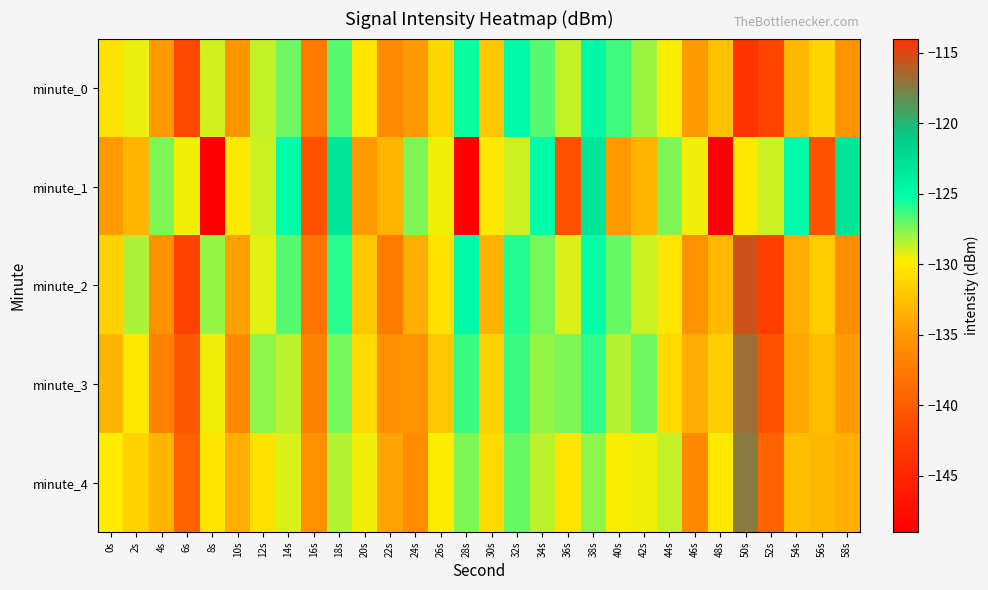

Which label corresponds to the largest value in the chart?

50s